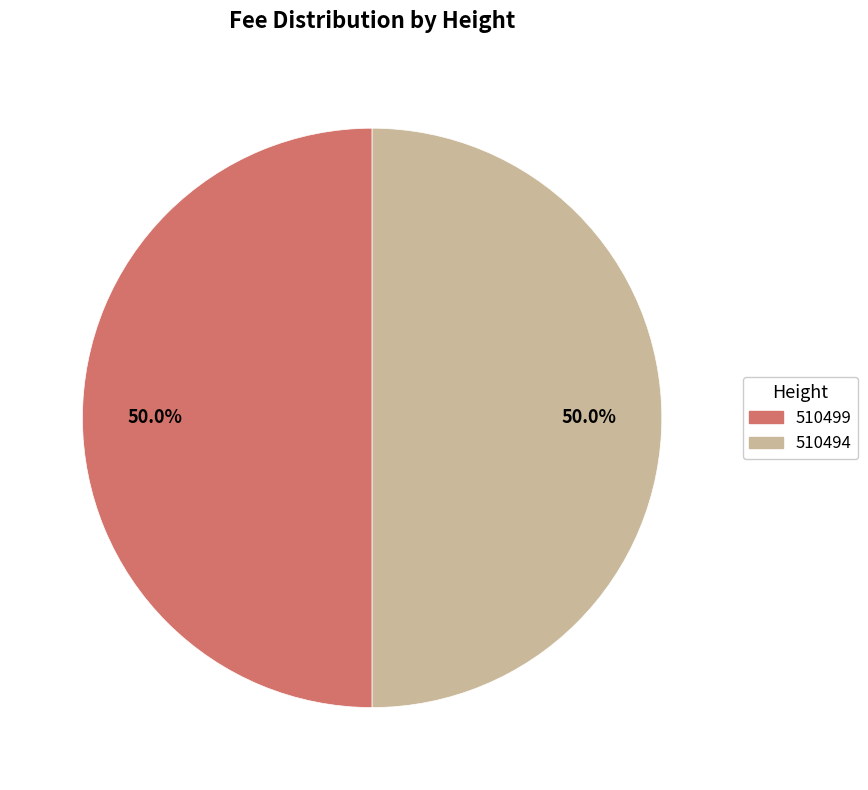

What is the ratio of the value at 510499 to the value at 510494?

1.0